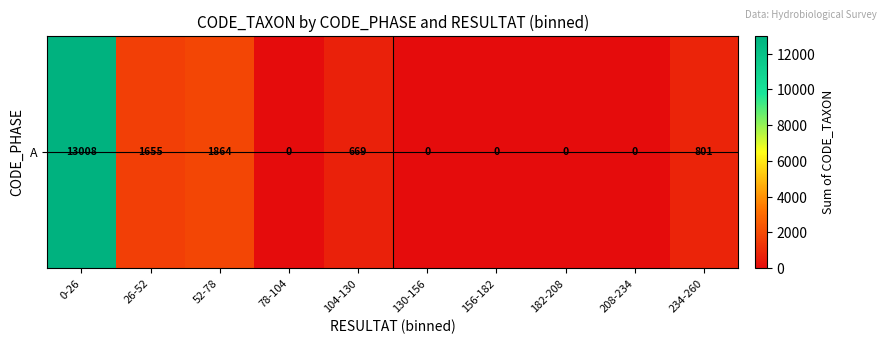

Rank the categories by value from lowest to highest.

78-104, 130-156, 156-182, 182-208, 208-234, 104-130, 234-260, 26-52, 52-78, 0-26